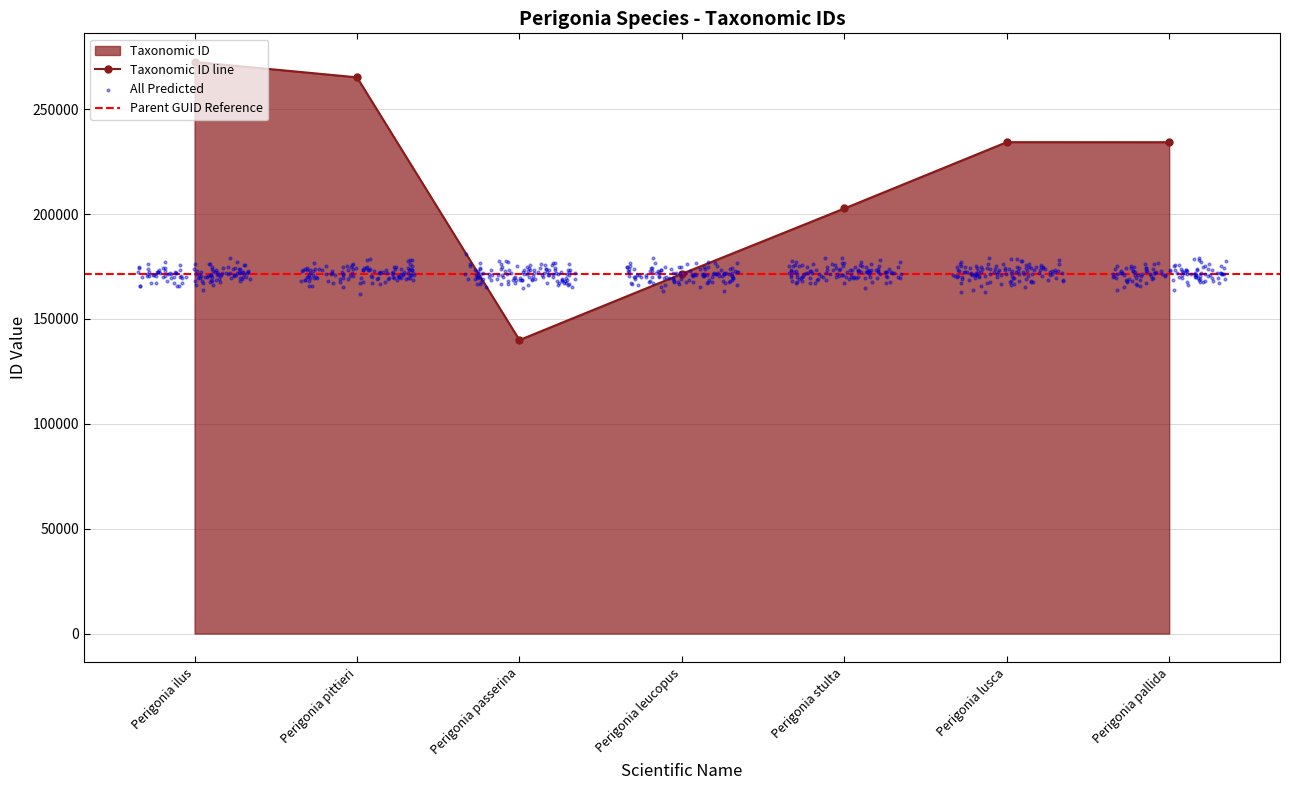

Which has a higher value, Perigonia leucopus or Perigonia stulta?

Perigonia stulta